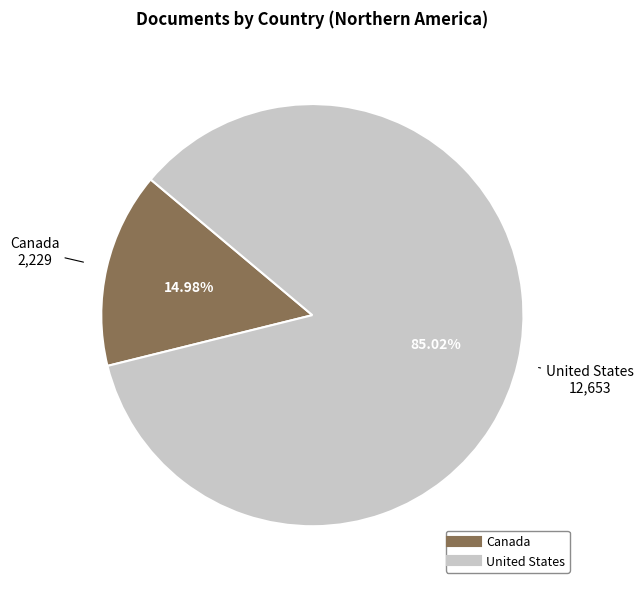

Count the number of slices in the pie.

2